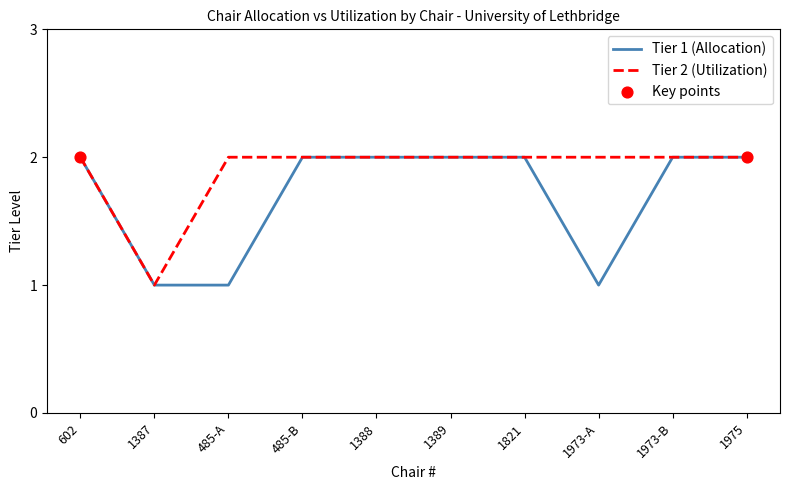

What is the total value across all series at 1821?

4